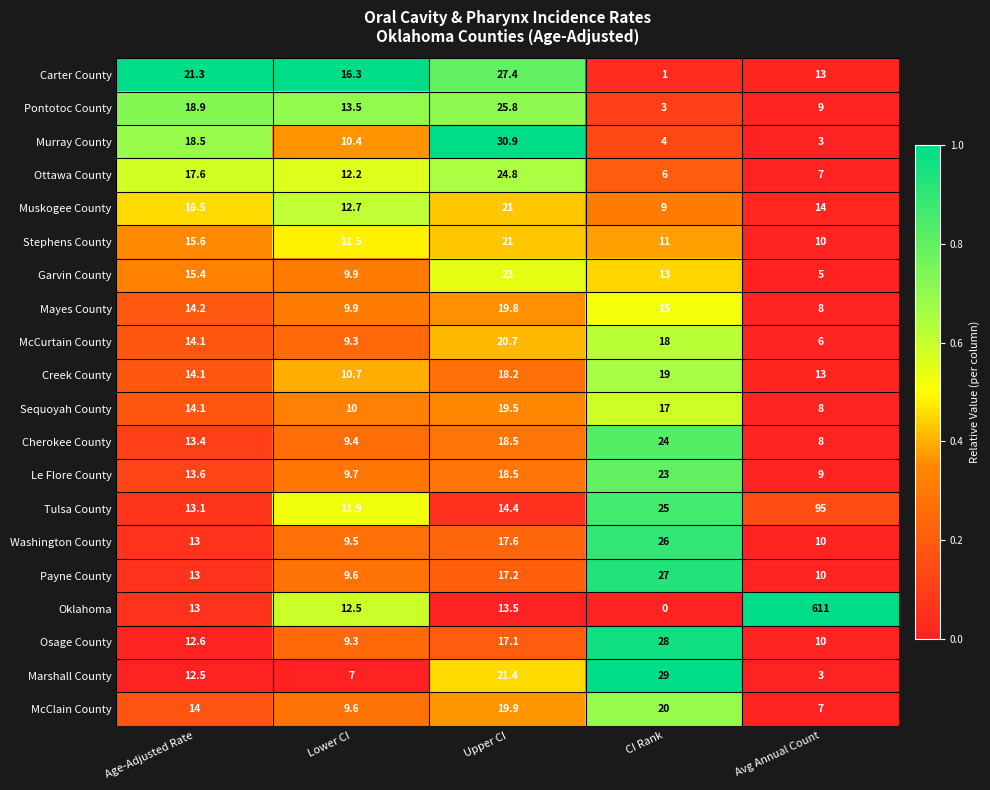

What is the average value of the Washington County series?

15.2